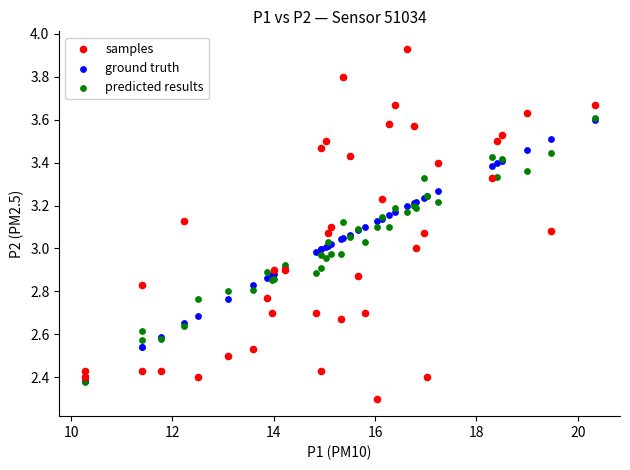

What are all the series names shown in the legend?

samples, ground truth, predicted results